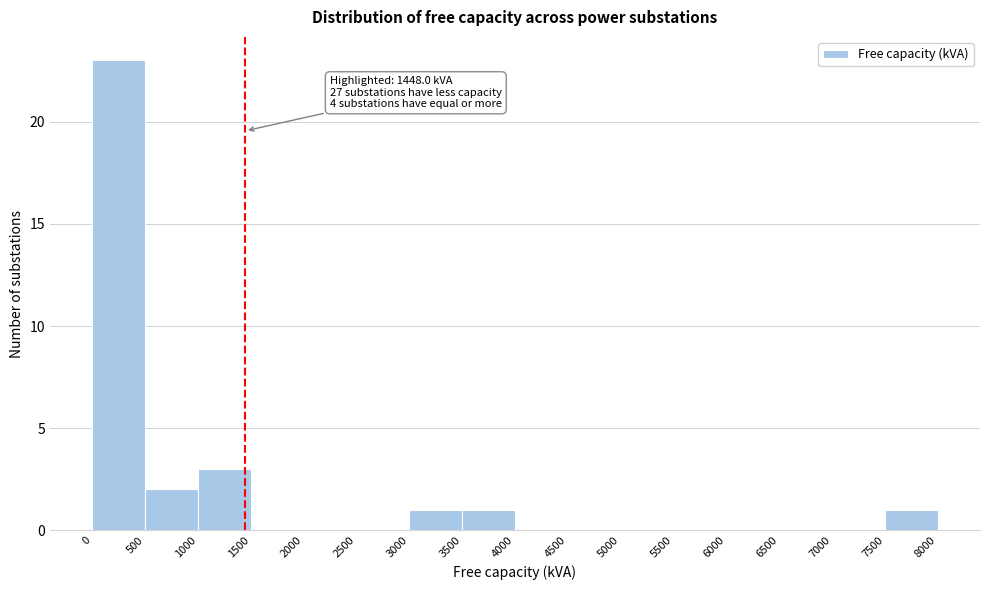

Over which range of the x-axis is the bar tallest?

0 to 500